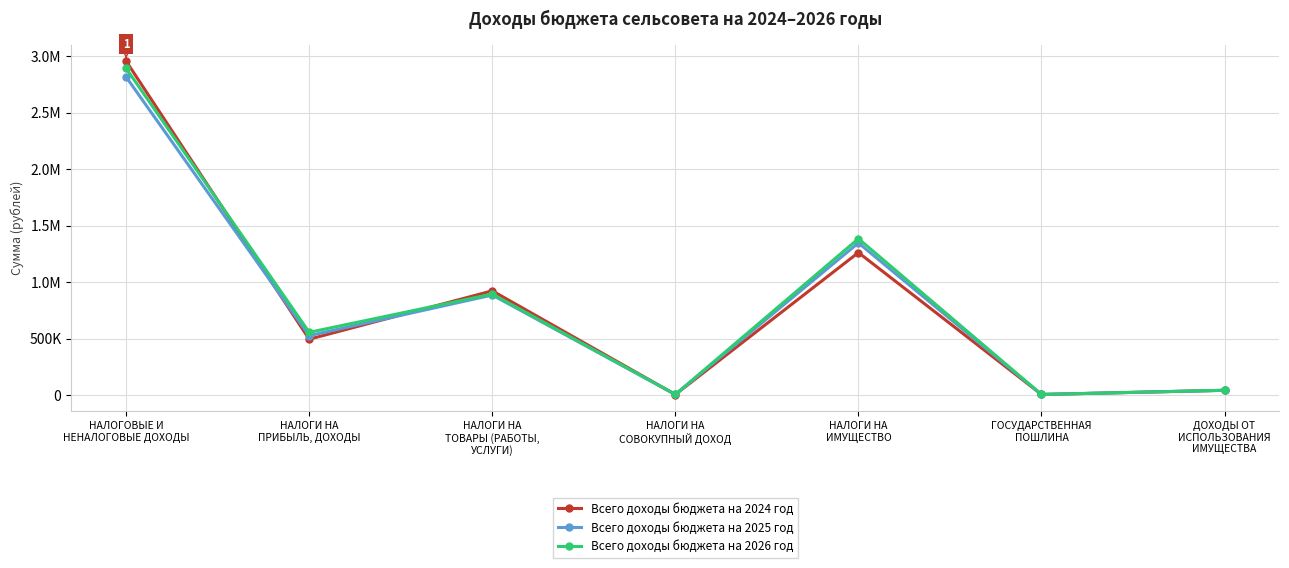

Which series has the largest total across all categories?

Всего доходы бюджета на 2026 год